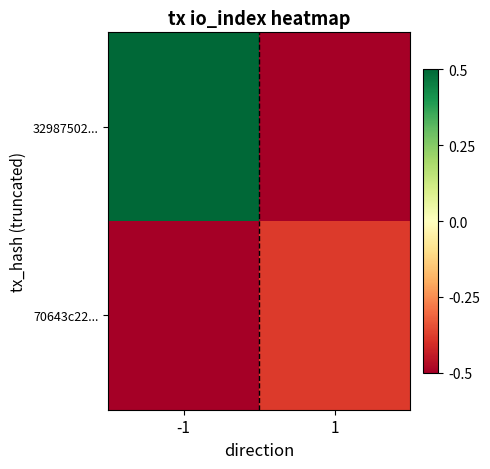

What is the spread (max minus min) of values at 1?

0.1